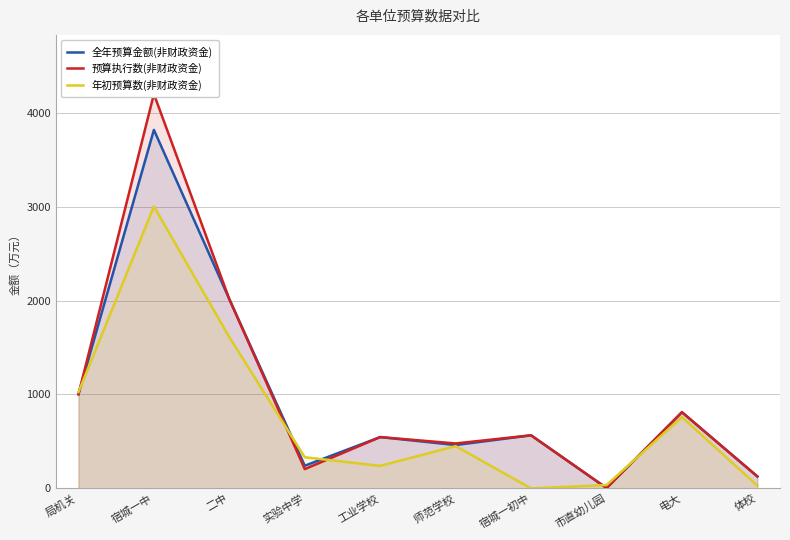

Reading right to left, list all the values displayed in this chart.

全年预算金额(非财政资金): 127.2	811.4	4.0	565.3	462.0	546.4	241.6	2013.9	3815.9	1002.7
预算执行数(非财政资金): 127.2	811.4	4.0	565.3	478.6	546.4	205.6	2013.9	4197.3	1002.7
年初预算数(非财政资金): 30.0	760.0	35.5	0.0	450.0	240.0	332.0	1610.0	3001.0	1024.5